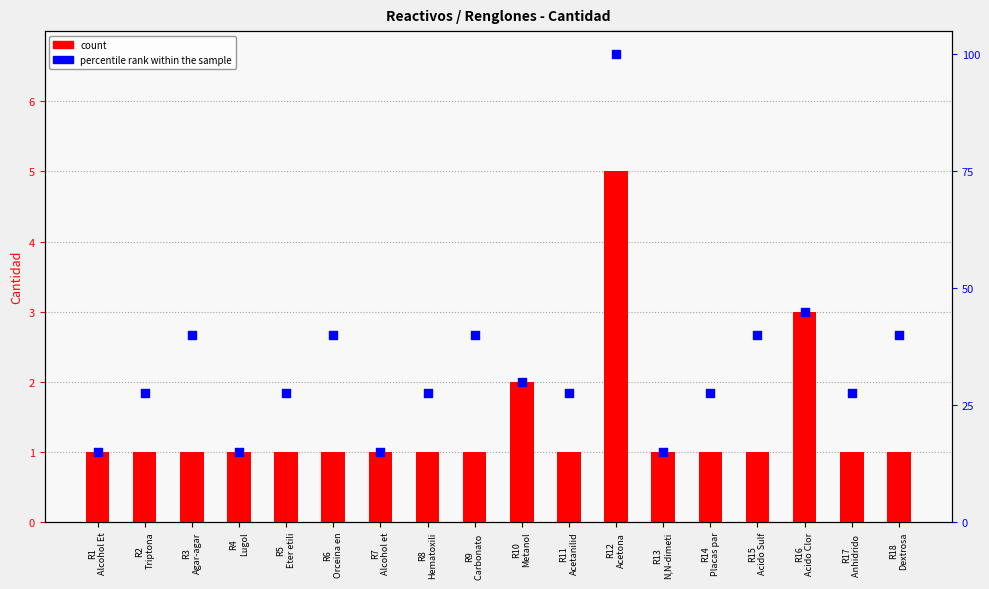

What is the total value across all series at R2
Triptona?

28.5